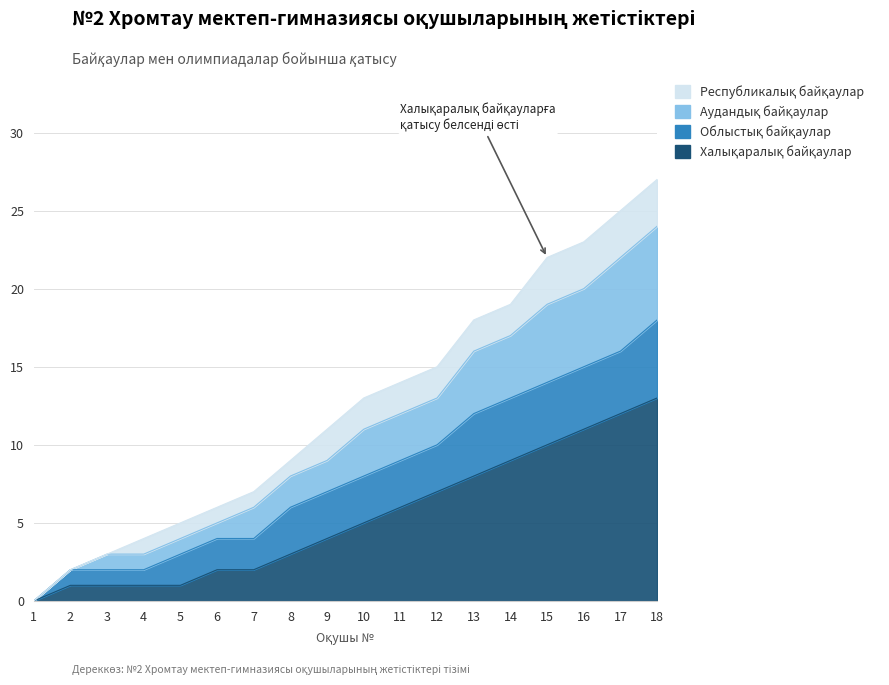

True or false: Аудандық байқаулар and Халықаралық байқаулар intersect in this chart.

False